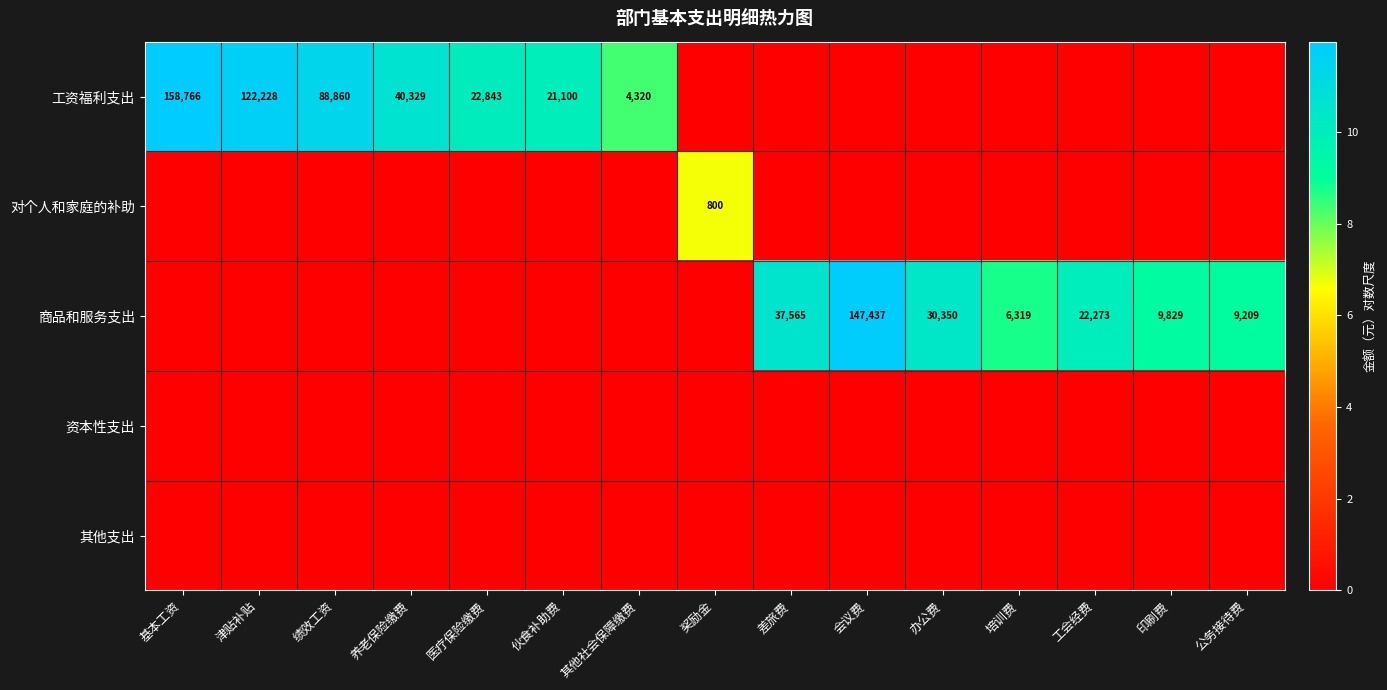

What is the sum of the 商品和服务支出 values at 办公费 and 培训费?

36669